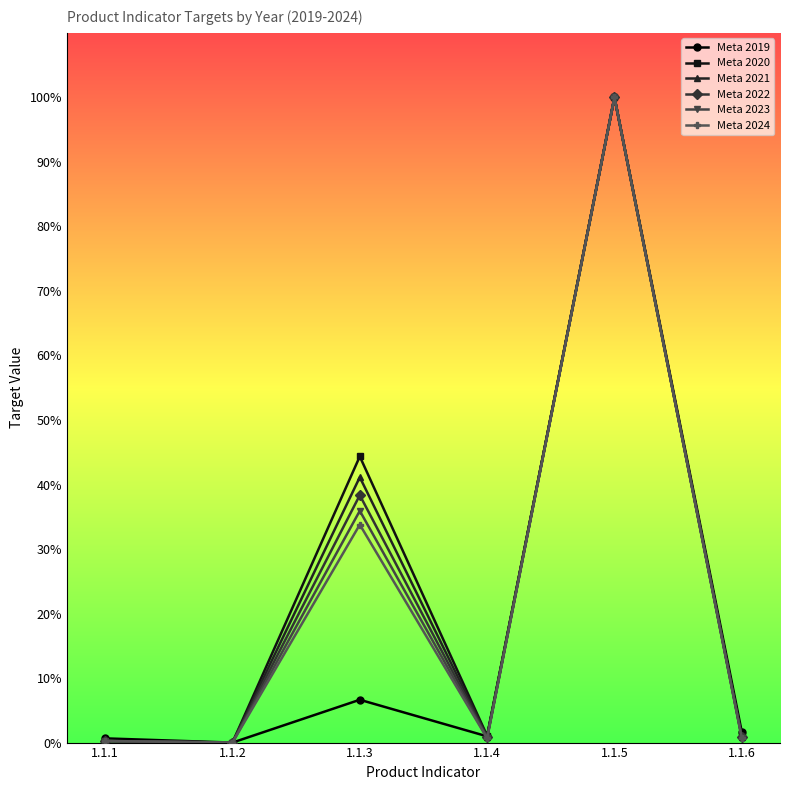

Is this an area chart (filled region under the line)?

No